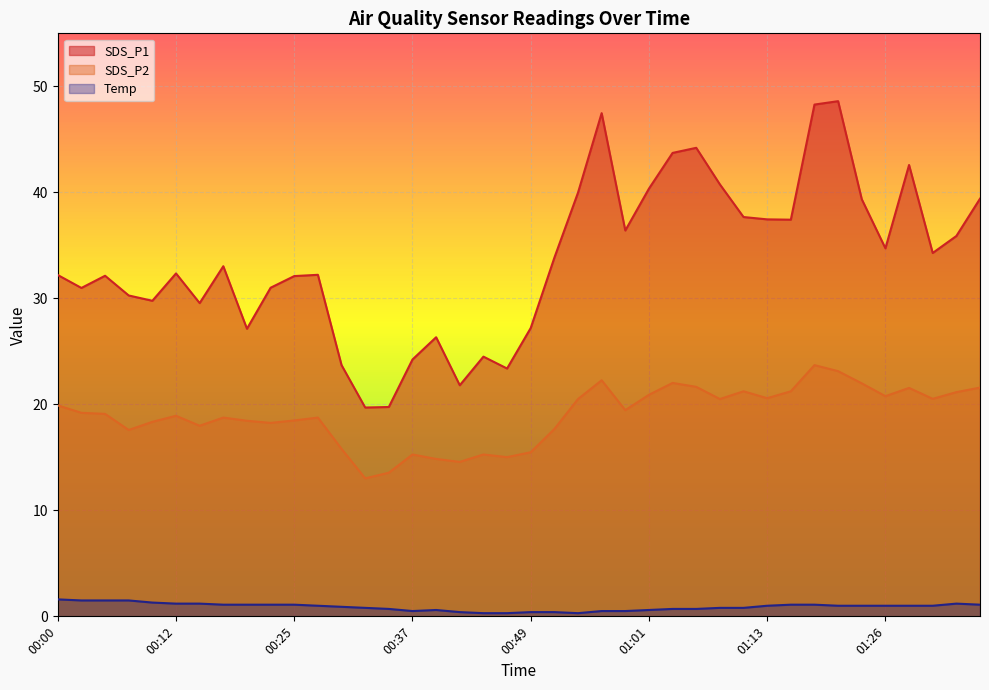

Which label corresponds to the largest value in the chart?

01:21